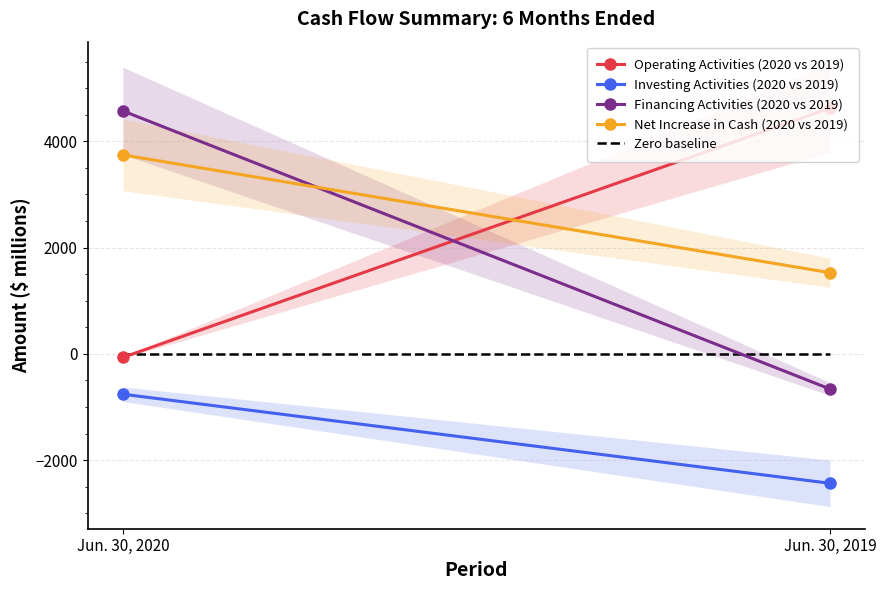

What is the sum of the Operating Activities (2020 vs 2019) values at Jun. 30, 2020 and Jun. 30, 2019?

4558